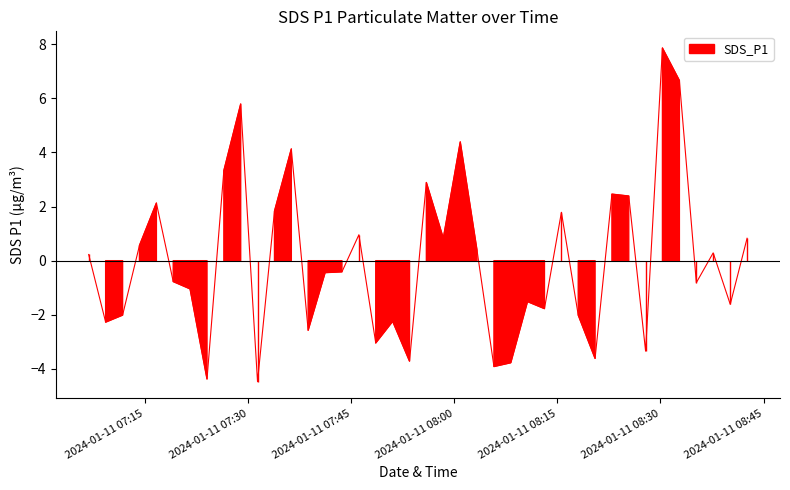

What position from the right is 2024-01-11 07:30?

39